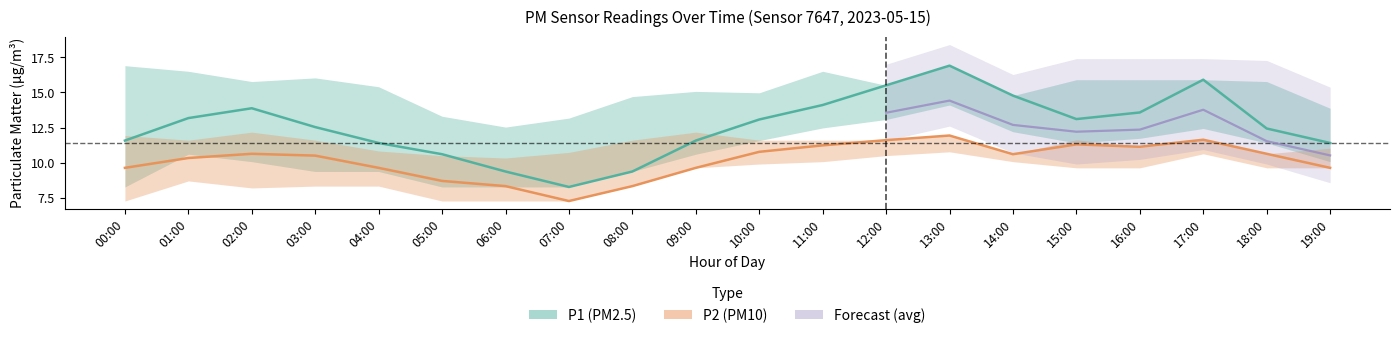

What is the value of the P2 point at the 14th from the left?

11.9